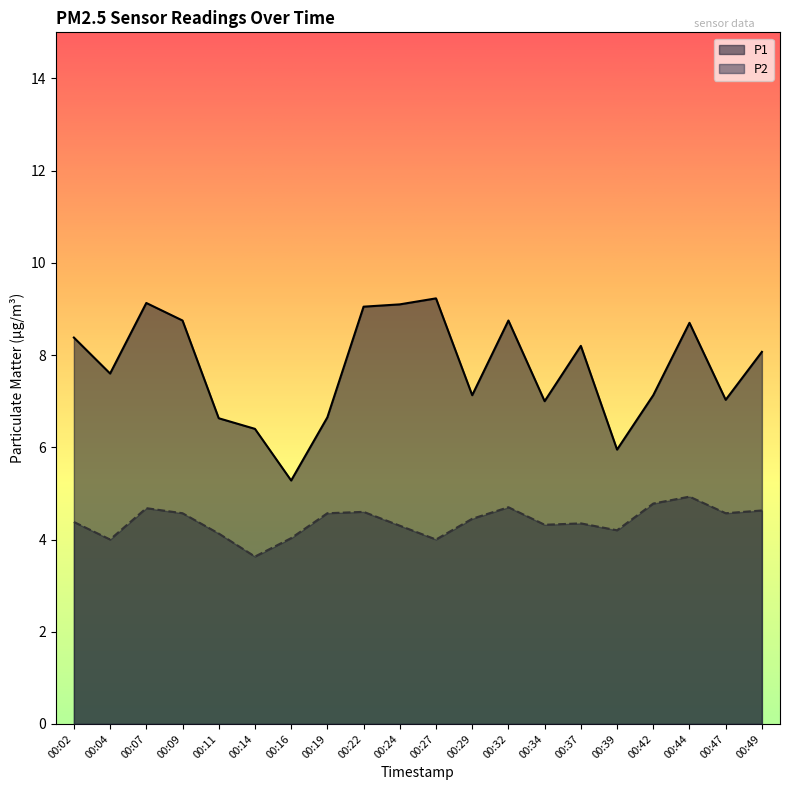

Reading right to left, extract all data points from this chart.

P1: 8.1	7.0	8.7	7.1	6.0	8.2	7.0	8.8	7.1	9.2	9.1	9.1	6.7	5.3	6.4	6.6	8.8	9.1	7.6	8.4
P2: 4.6	4.6	4.9	4.8	4.2	4.3	4.3	4.7	4.5	4.0	4.3	4.6	4.6	4.0	3.6	4.1	4.6	4.7	4.0	4.4